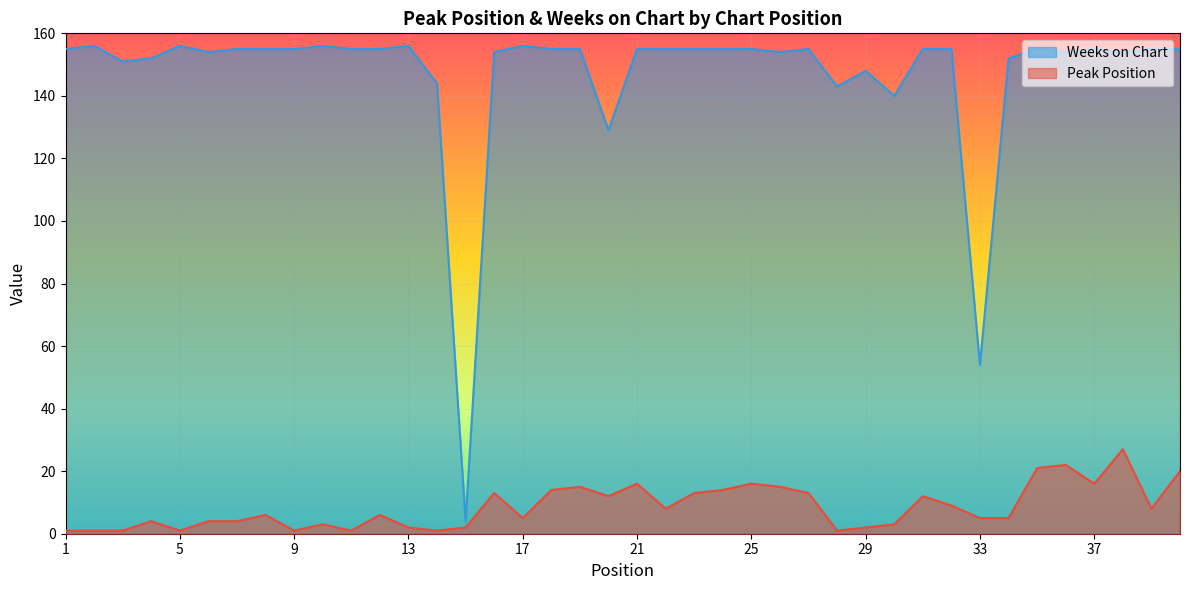

Reading left to right, what are all the values shown in this chart?

Peak Position: 1	1	1	4	1	4	4	6	1	3	1	6	2	1	2	13	5	14	15	12	16	8	13	14	16	15	13	1	2	3	12	9	5	5	21	22	16	27	8	20
Weeks on Chart: 155	156	151	152	156	154	155	155	155	156	155	155	156	144	4	154	156	155	155	129	155	155	155	155	155	154	155	143	148	140	155	155	54	152	155	154	155	154	155	155